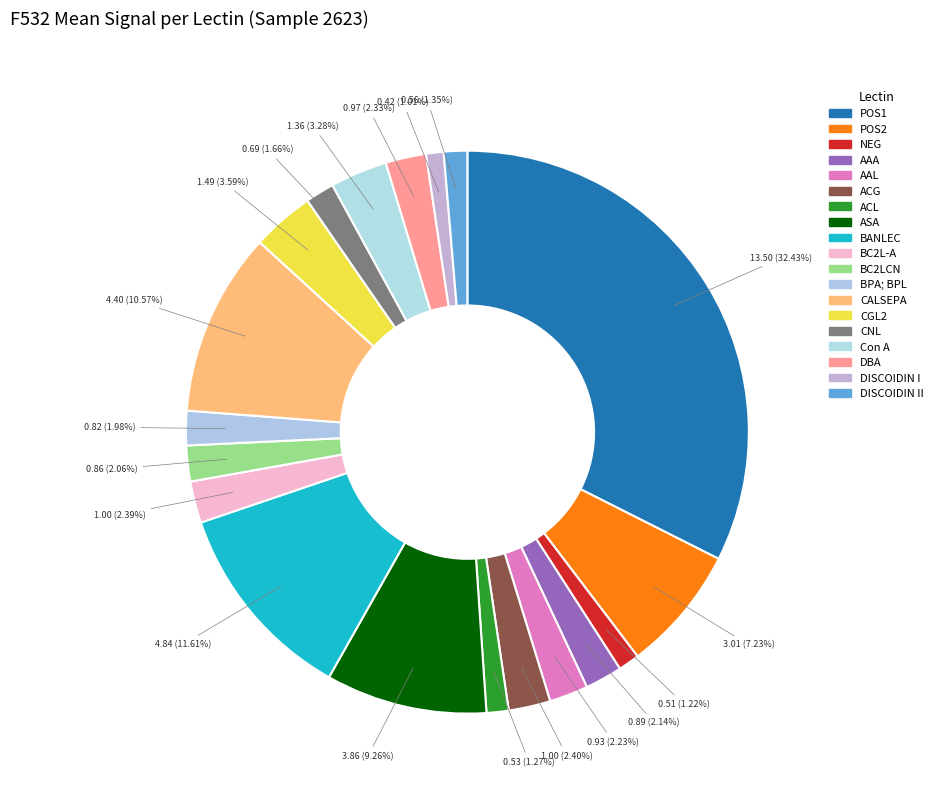

Count the number of slices in the pie.

19